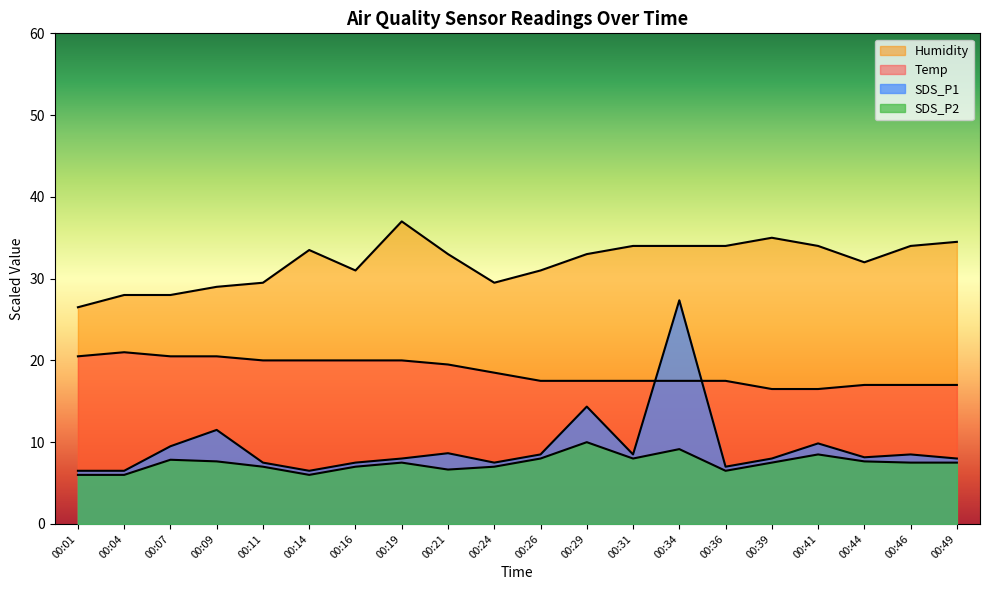

What is the value of the SDS_P2 point at the 10th from the left?

7.0